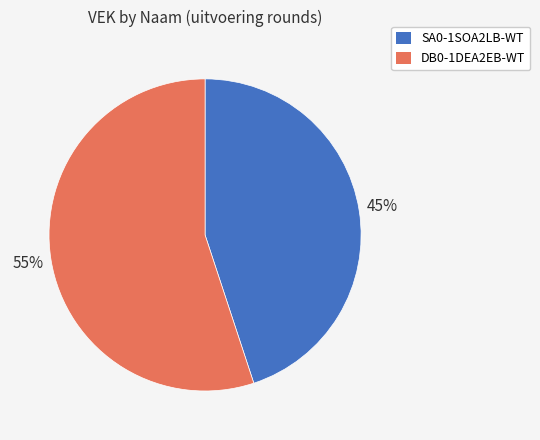

Is the sum of DB0-1DEA2EB-WT and SA0-1SOA2LB-WT greater than half?

Yes